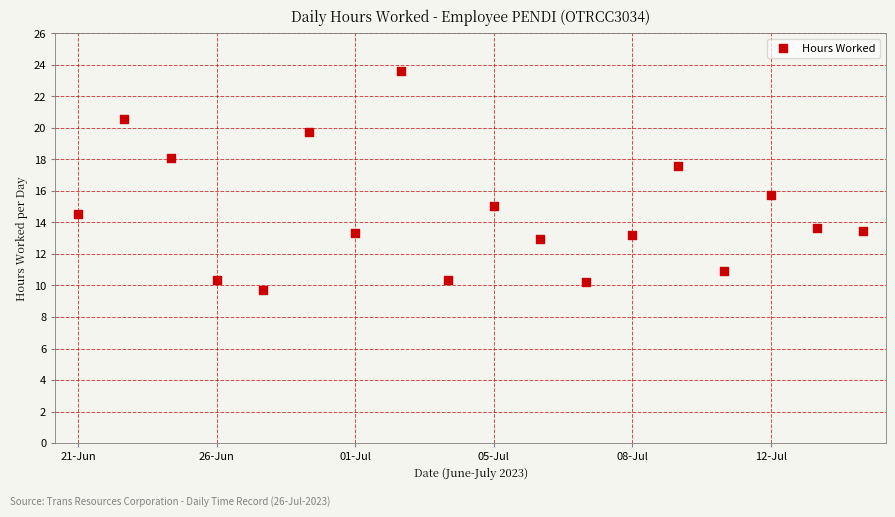

What Y value in the scatter plot is closest to 16?

15.7